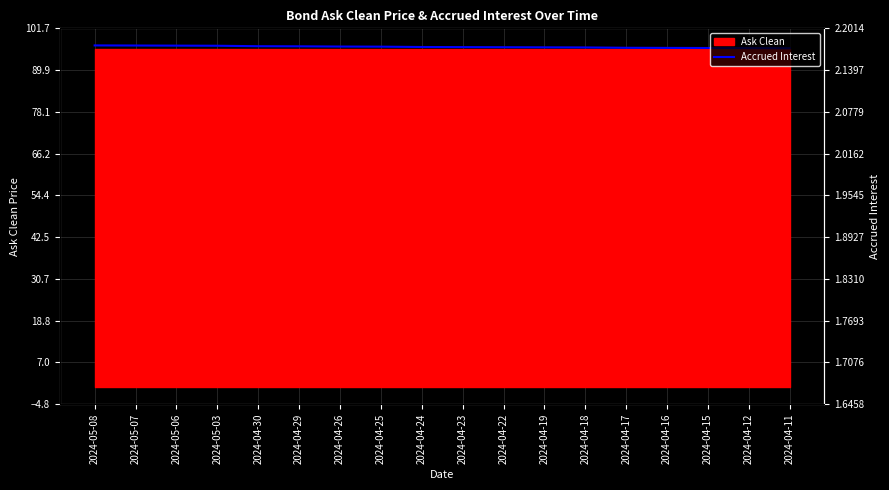

The chart shows a value of 96.4 at 2024-04-22. True or false?

True